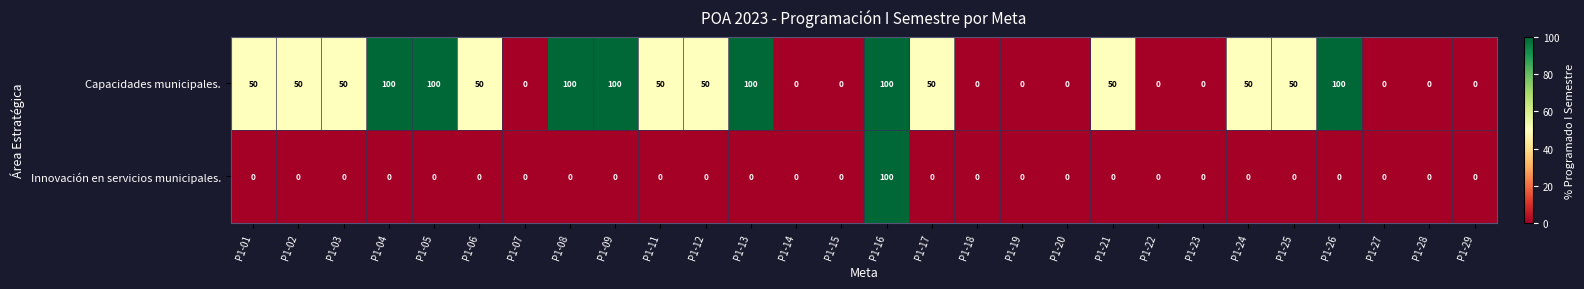

Between P1-13 and P1-27, which series saw the biggest shift?

Capacidades municipales.